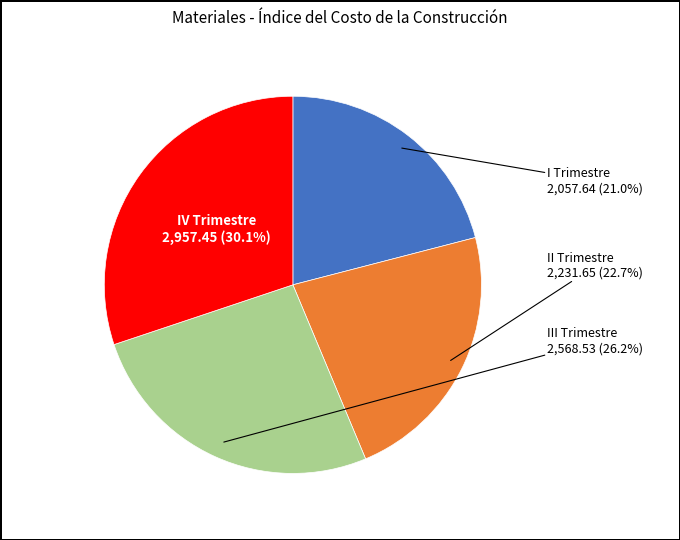

Count the number of slices in the pie.

4